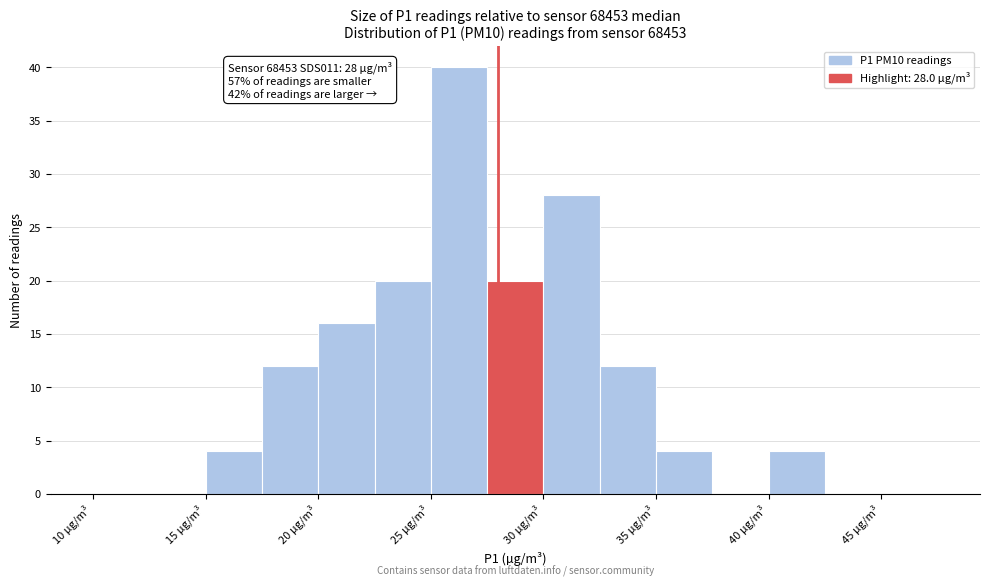

Which range on the x-axis has the tallest bar?

25.0 to 27.5